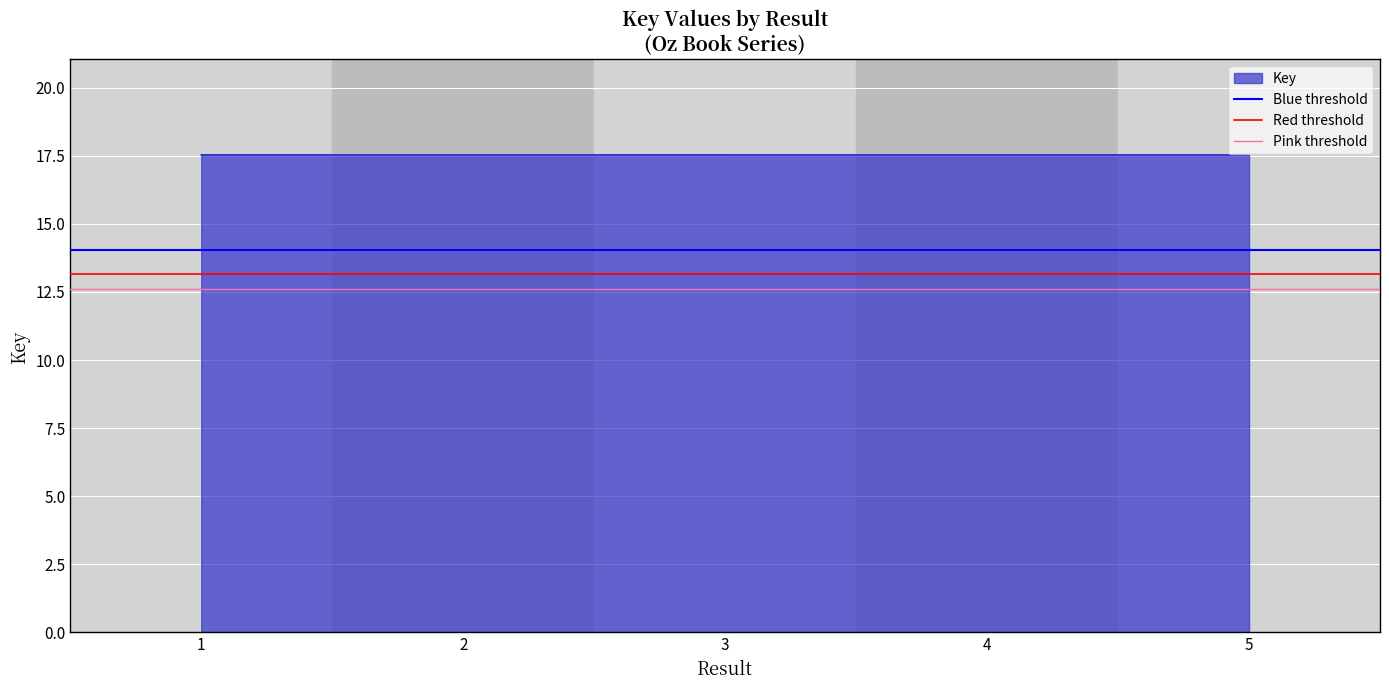

What is the smallest value displayed?

12.6